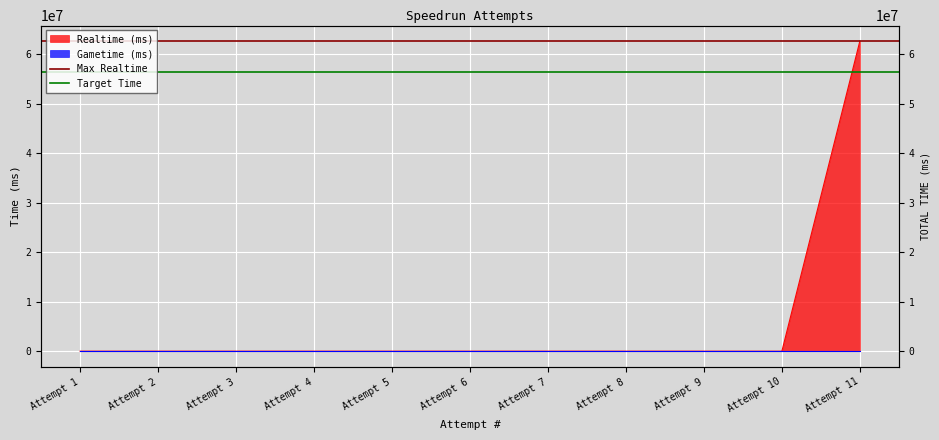

Is the value of Target Time at Attempt 1 greater than the value of Max Realtime at Attempt 1?

No